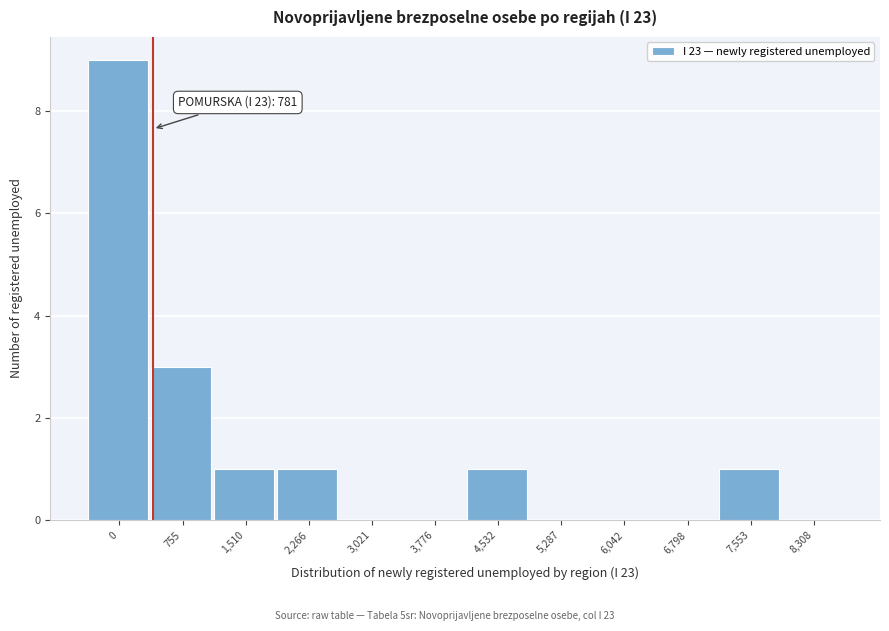

Reading left to right, what are all the values shown in this chart?

0=9	755=3	1,510=1	2,266=1	3,021=0	3,776=0	4,532=1	5,287=0	6,042=0	6,798=0	7,553=1	8,308=0